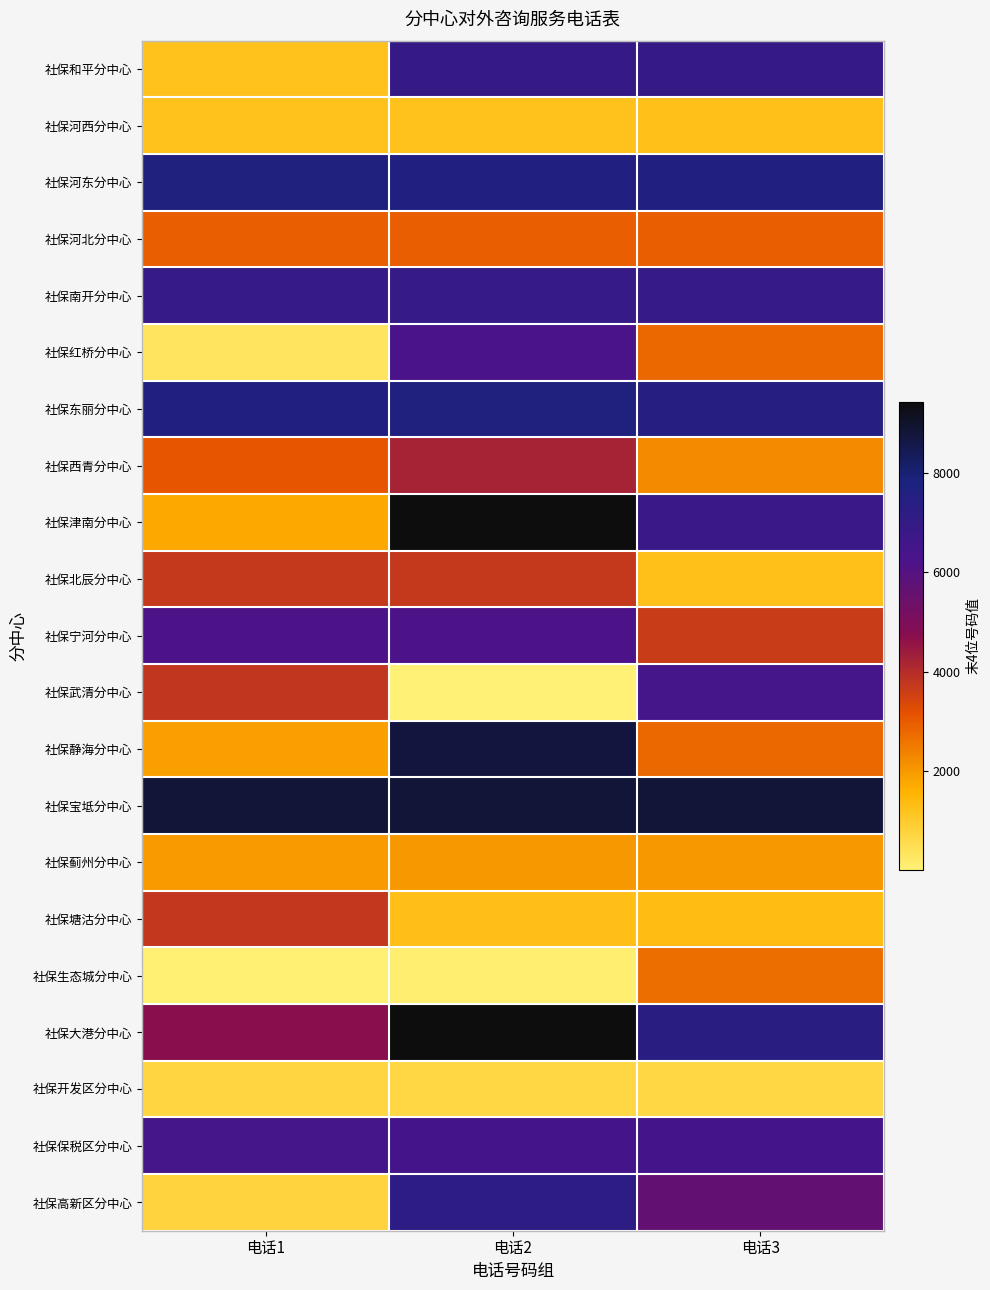

At how many categories does at least one series exceed 4730?

3